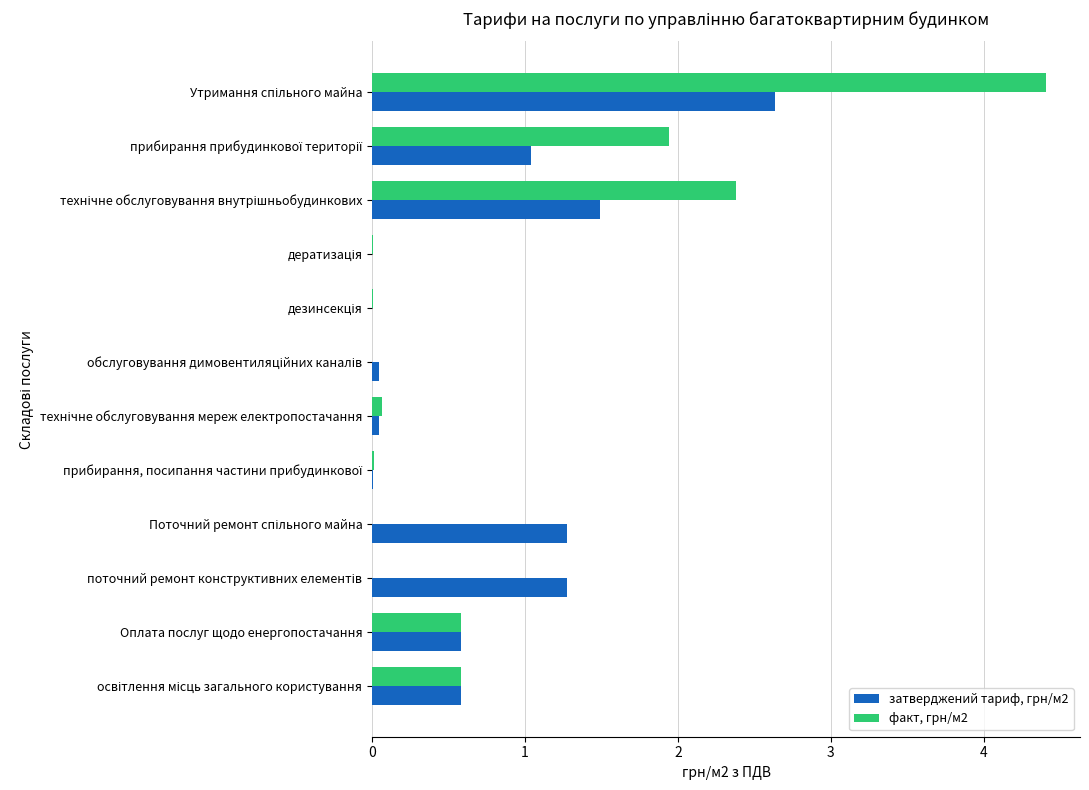

What is the maximum value shown in the chart?

4.4